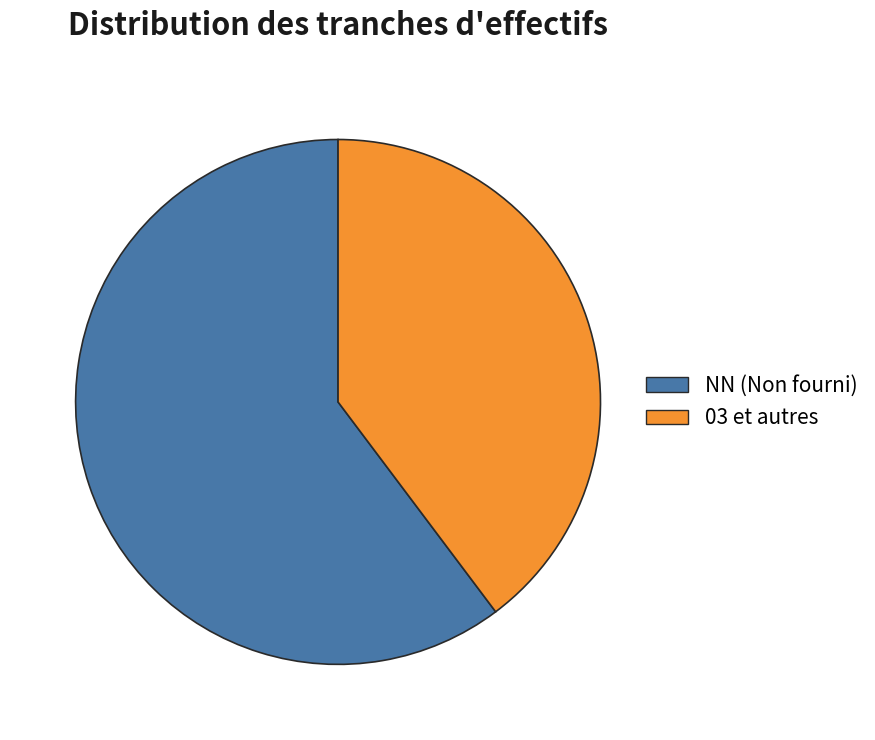

The 03 et autres slice represents 40% of the pie. True or false?

True